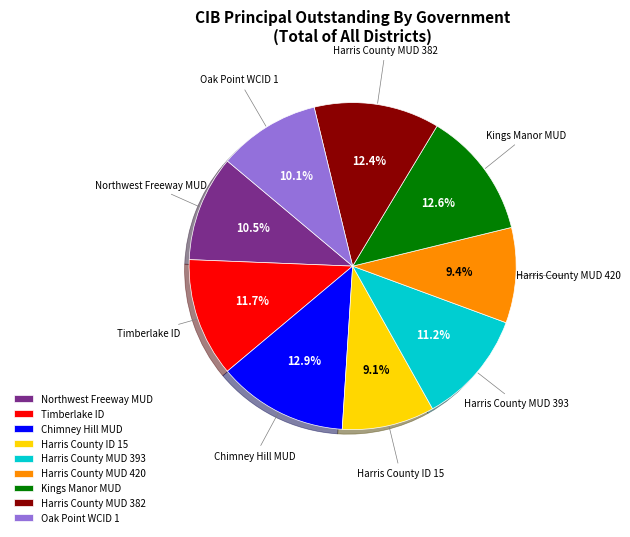

Does any single category account for the majority?

No